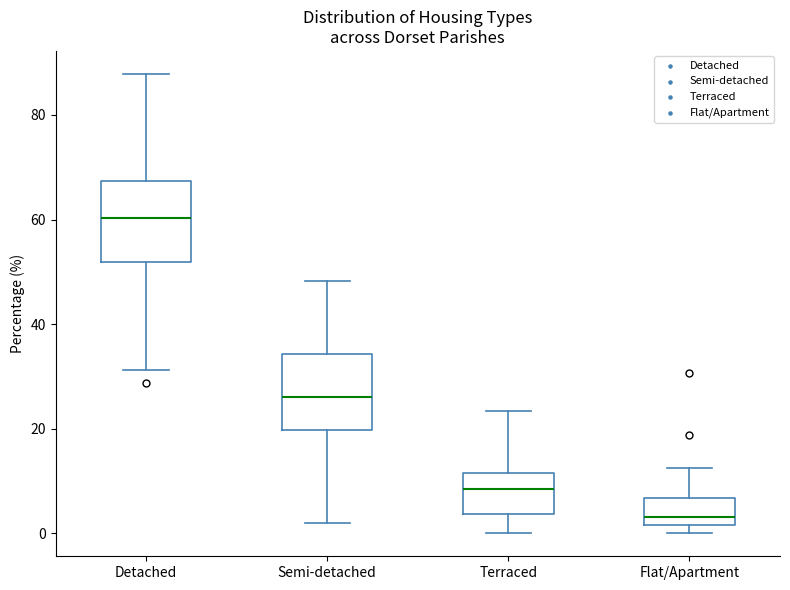

Reading left to right, transcribe this box plot: for each box, give where its median line is, the range the box spans, and where its two whiskers end, as read against the y-axis. The values are not printed on the chart, so give them approximately, as read against the axis.

Detached: median 60, box 52 to 68, whiskers 32 to 88
Semi-detached: median 26, box 20 to 34, whiskers 2 to 48
Terraced: median 8, box 4 to 12, whiskers 0 to 24
Flat/Apartment: median 4, box 2 to 6, whiskers 0 to 12